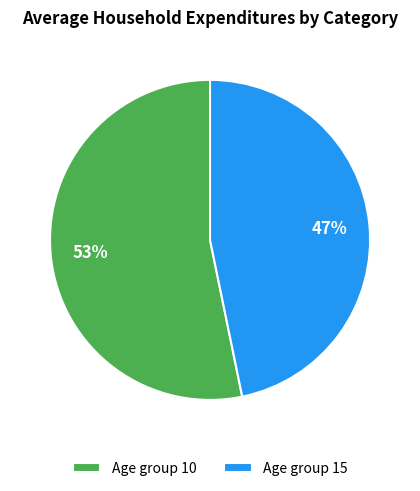

Count the number of slices in the pie.

2